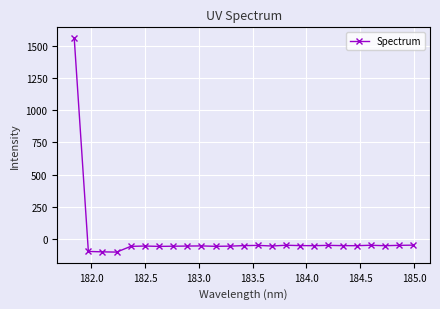

What is the value of the 4th point from the left?

-104.5